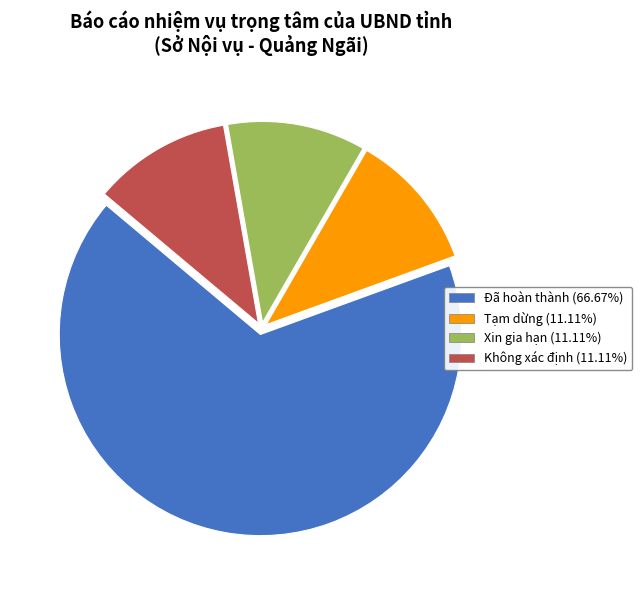

What is the ratio of the value at Xin gia hạn (11.11%) to the value at Tạm dừng (11.11%)?

1.0